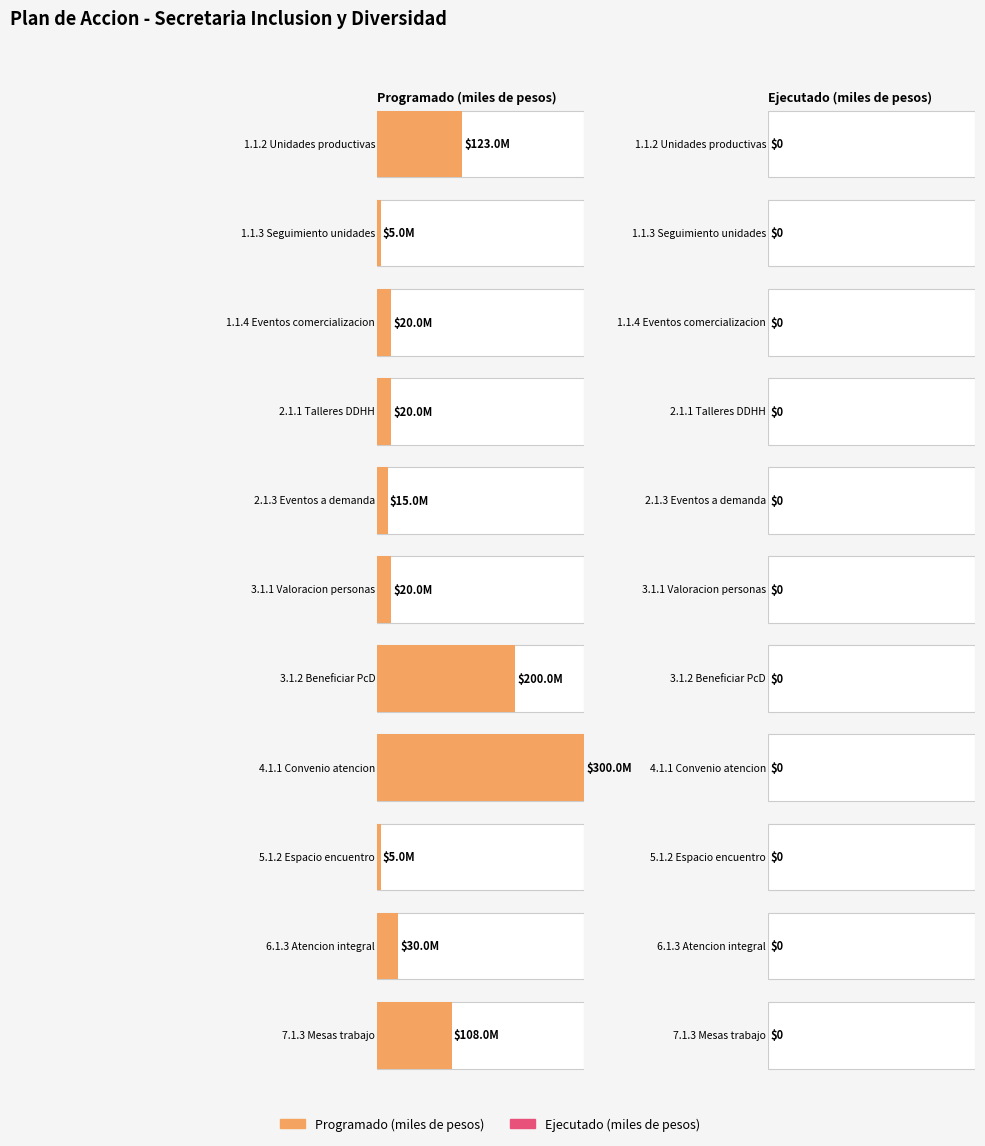

Which series changed the most between 1.1.2 Unidades productivas and 3.1.1 Valoracion personas?

Programado